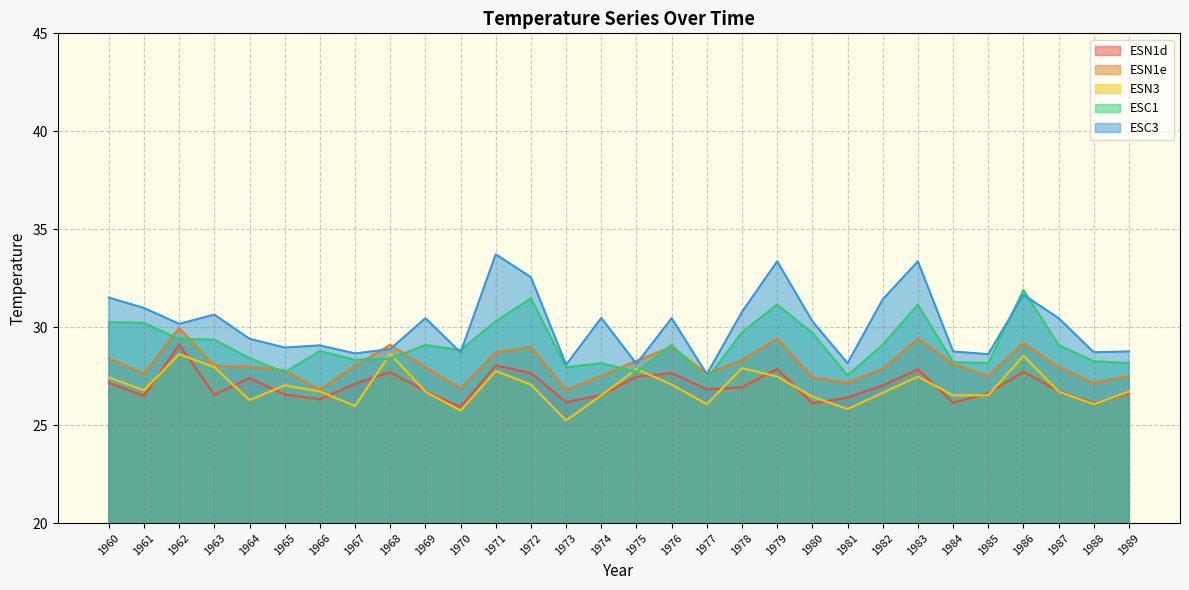

Reading left to right, list all the values displayed in this chart.

ESN1d: 27.2	26.5	29.1	26.6	27.4	26.6	26.3	27.1	27.7	26.7	25.9	28.1	27.7	26.2	26.5	27.5	27.7	26.8	26.9	27.9	26.1	26.4	27.0	27.9	26.1	26.6	27.7	26.7	26.1	26.6
ESN1e: 28.4	27.6	30.0	28.0	28.0	27.8	26.8	28.0	29.1	28.0	26.9	28.7	29.0	26.8	27.5	28.3	29.0	27.6	28.3	29.4	27.4	27.2	27.9	29.4	28.1	27.5	29.2	28.0	27.2	27.5
ESN3: 27.4	26.8	28.6	28.0	26.3	27.0	26.7	26.0	28.6	26.7	25.7	27.8	27.1	25.2	26.5	27.9	27.1	26.1	27.9	27.5	26.4	25.8	26.6	27.5	26.5	26.5	28.5	26.7	26.1	26.7
ESC1: 30.3	30.2	29.4	29.4	28.4	27.7	28.8	28.3	28.4	29.1	28.8	30.3	31.5	27.9	28.2	27.7	29.1	27.4	29.7	31.1	29.7	27.5	29.1	31.1	28.2	28.2	31.9	29.1	28.3	28.2
ESC3: 31.5	31.0	30.2	30.6	29.4	29.0	29.1	28.7	28.9	30.5	28.7	33.7	32.5	28.1	30.5	28.1	30.5	27.6	30.8	33.4	30.3	28.2	31.4	33.4	28.8	28.6	31.6	30.5	28.7	28.8